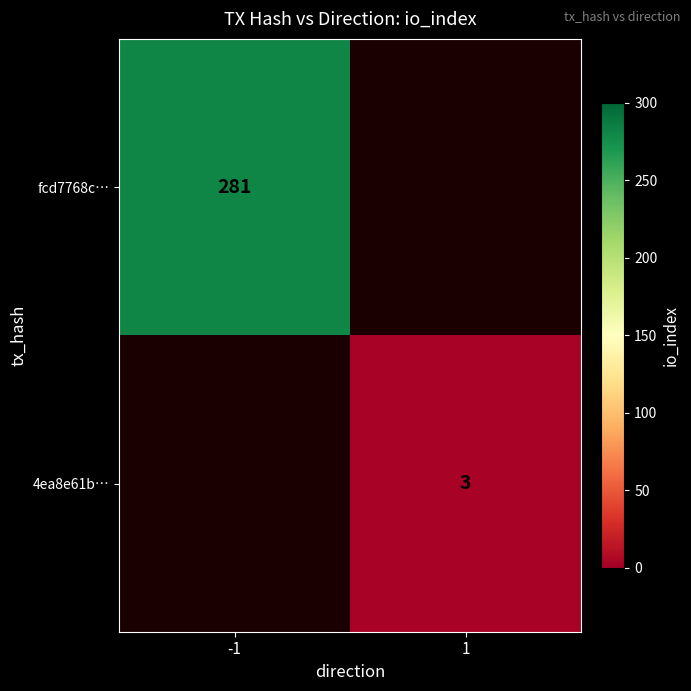

How many distinct data groups are displayed?

2